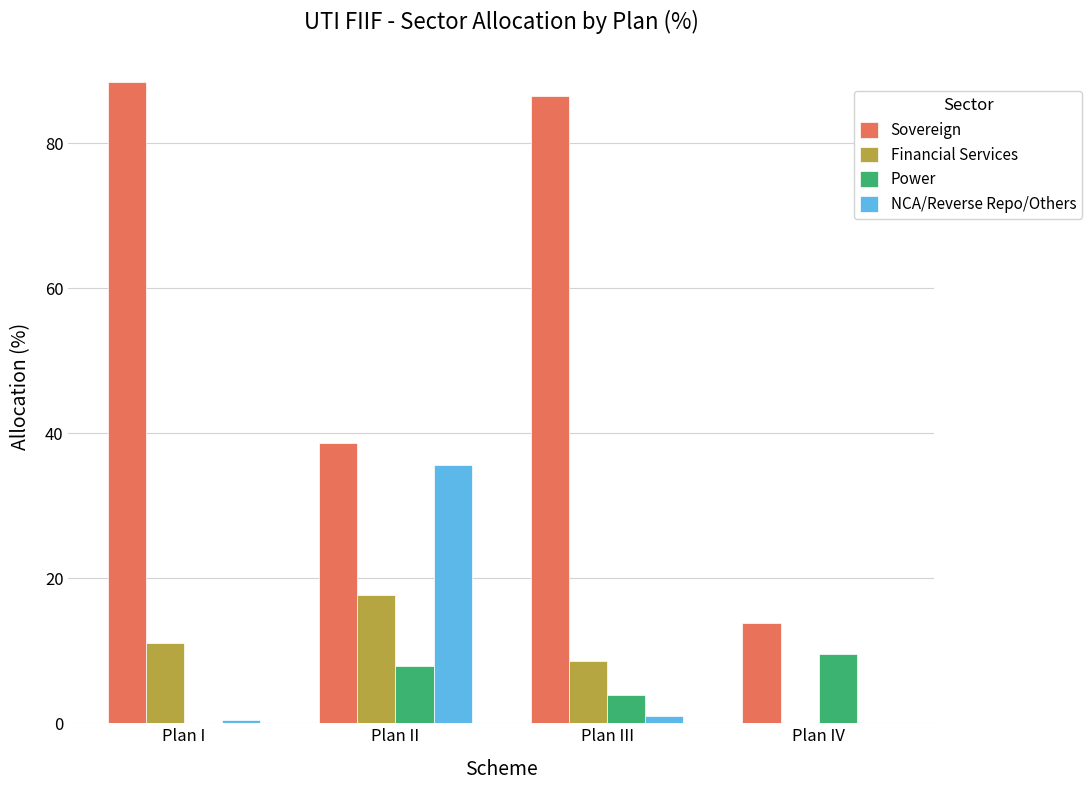

Between Plan III and Plan IV, which series saw the biggest shift?

Sovereign